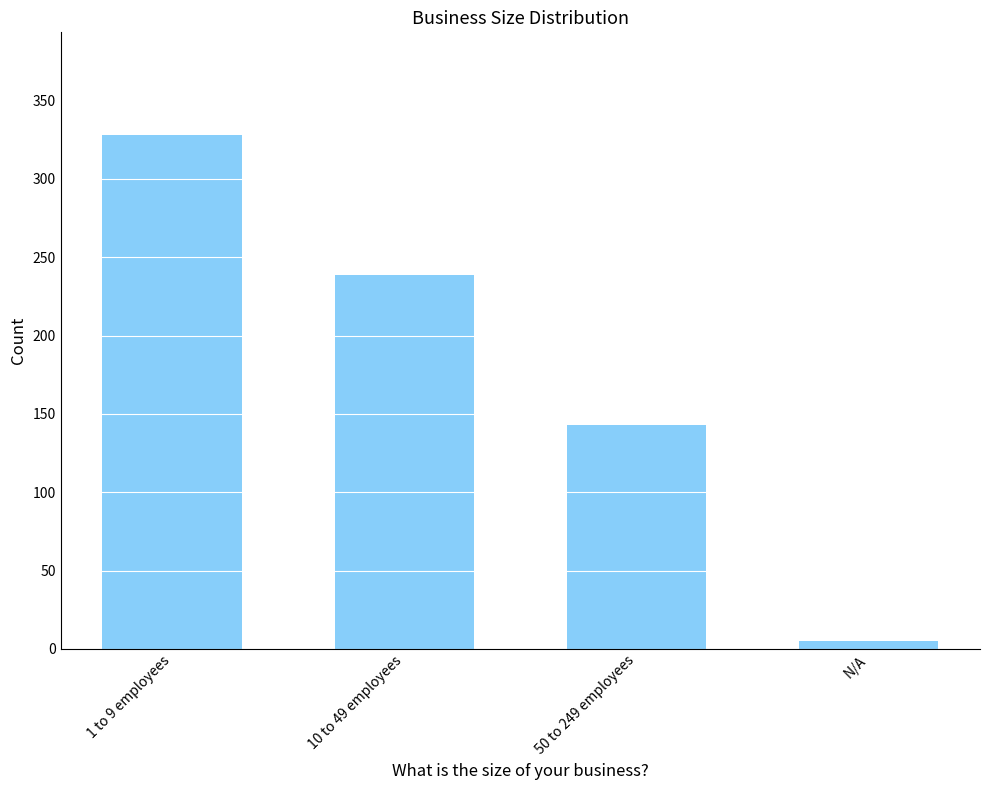

At which category does the chart reach its peak across all series?

1 to 9 employees